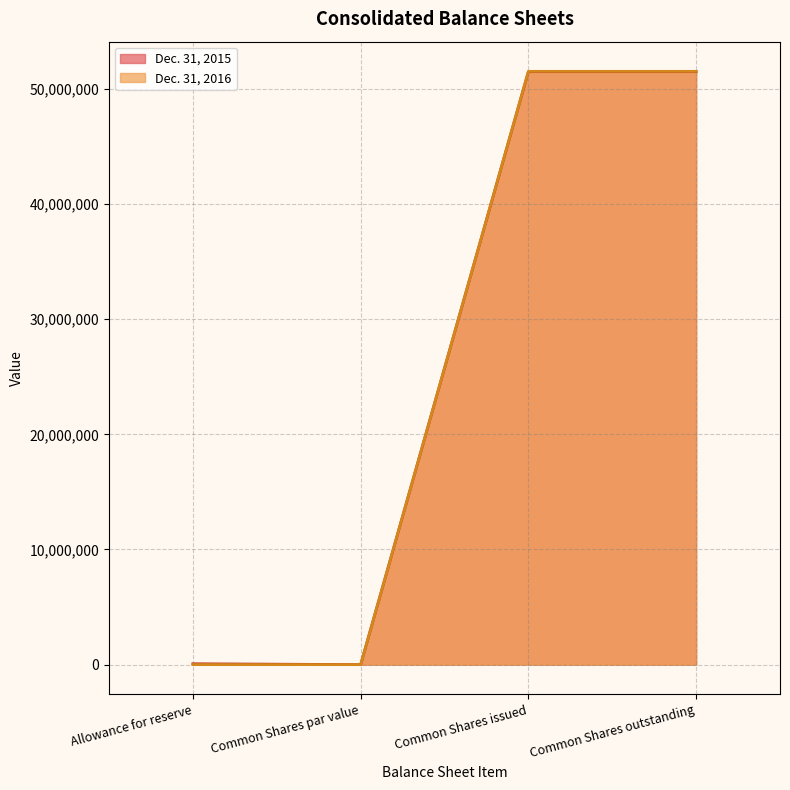

Where is Dec. 31, 2015 nearest to the value 25750938?

Allowance for reserve